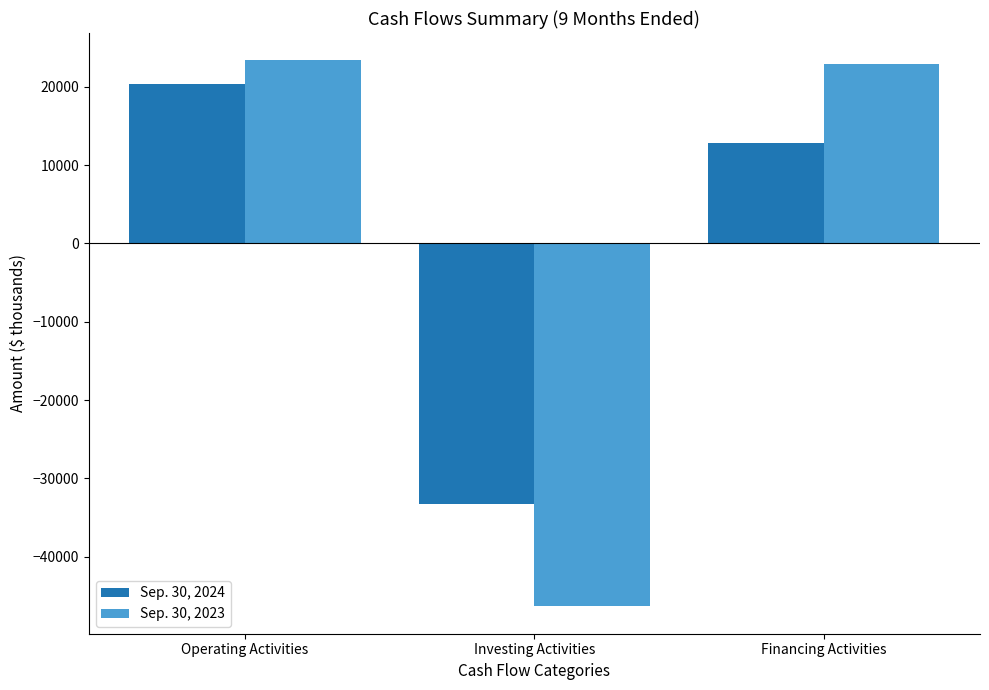

How many negative values does the Sep. 30, 2023 series have?

1